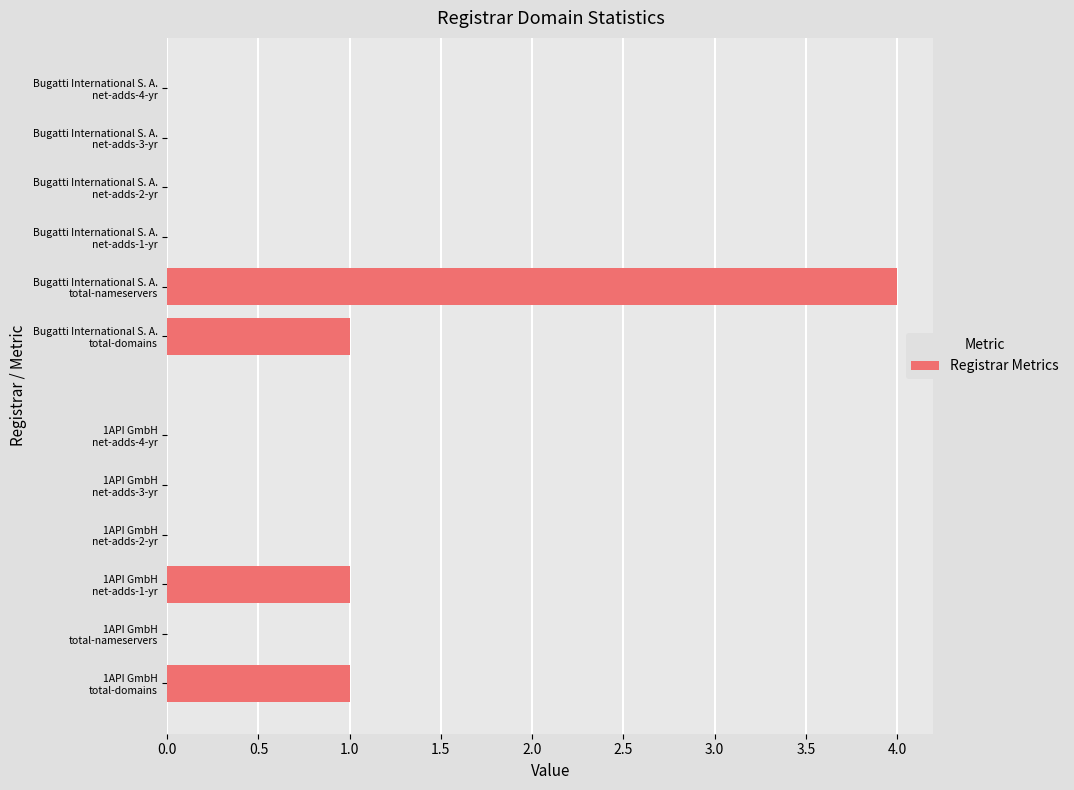

How many values are between 0 and 1?

11